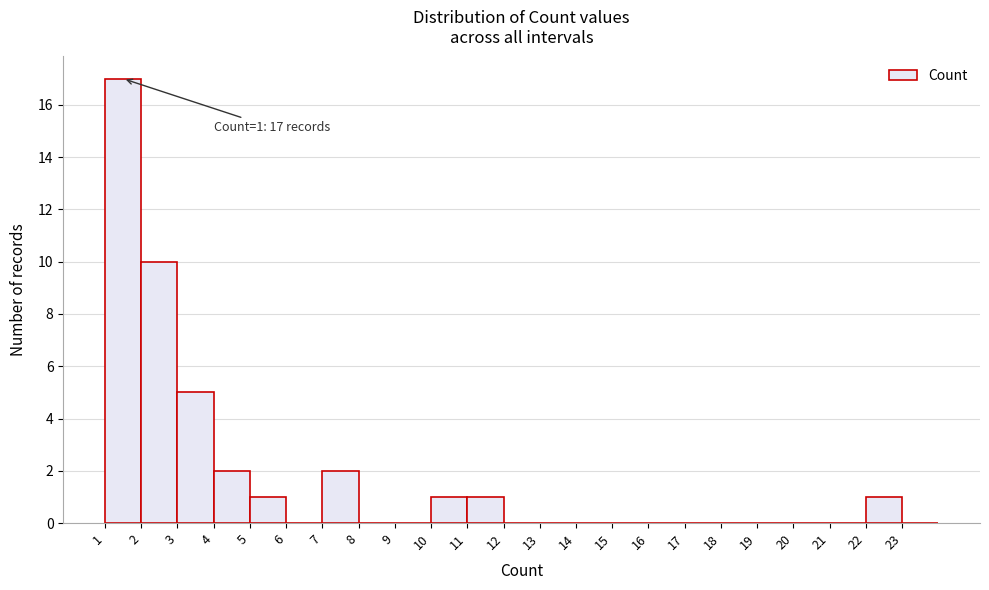

Over which range of the x-axis is the bar tallest?

1 to 2